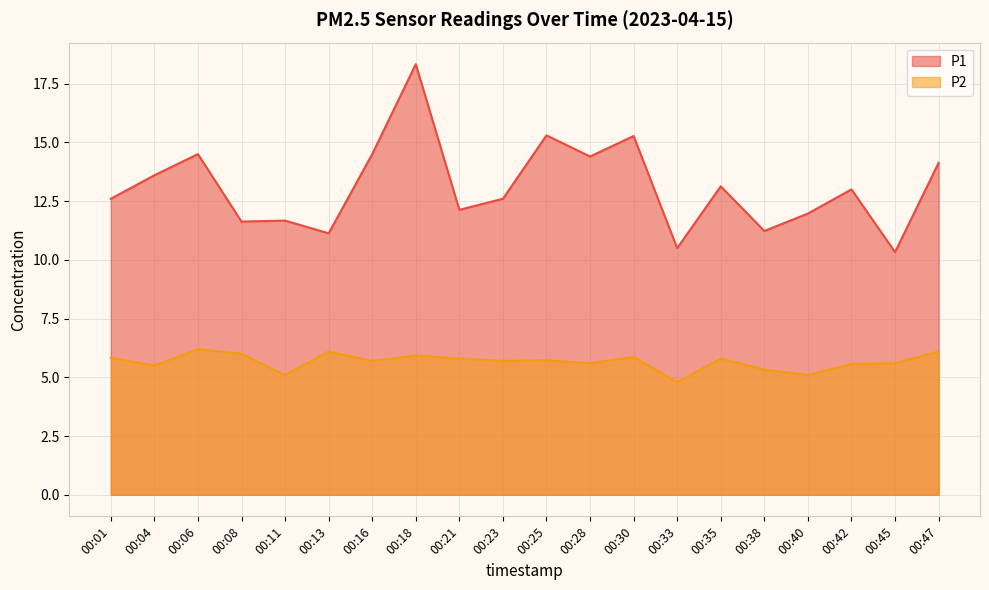

What are all the series names shown in the legend?

P1, P2